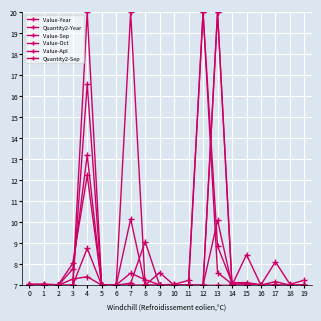

How many interior local peaks does the Quantity2-Sep series have?

3